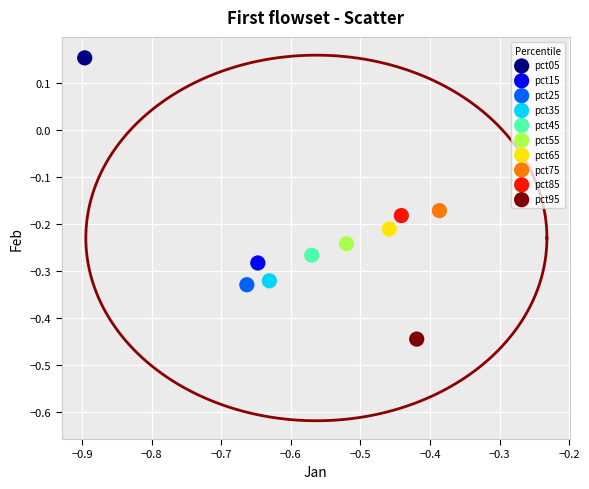

What are all the series names shown in the legend?

pct05, pct15, pct25, pct35, pct45, pct55, pct65, pct75, pct85, pct95